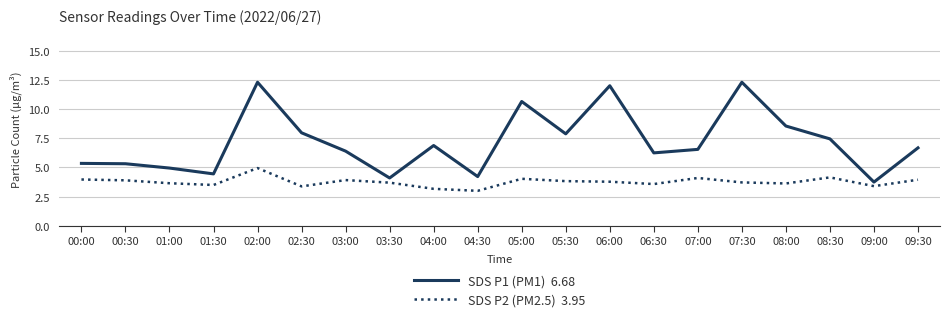

What is the total value across all series at 05:30?

11.7